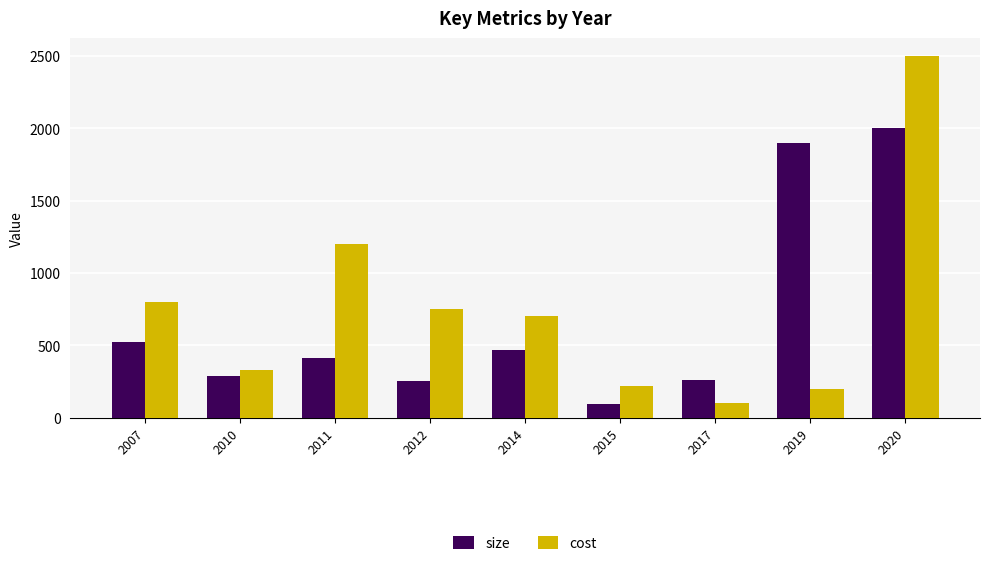

What are all the series names shown in the legend?

size, cost